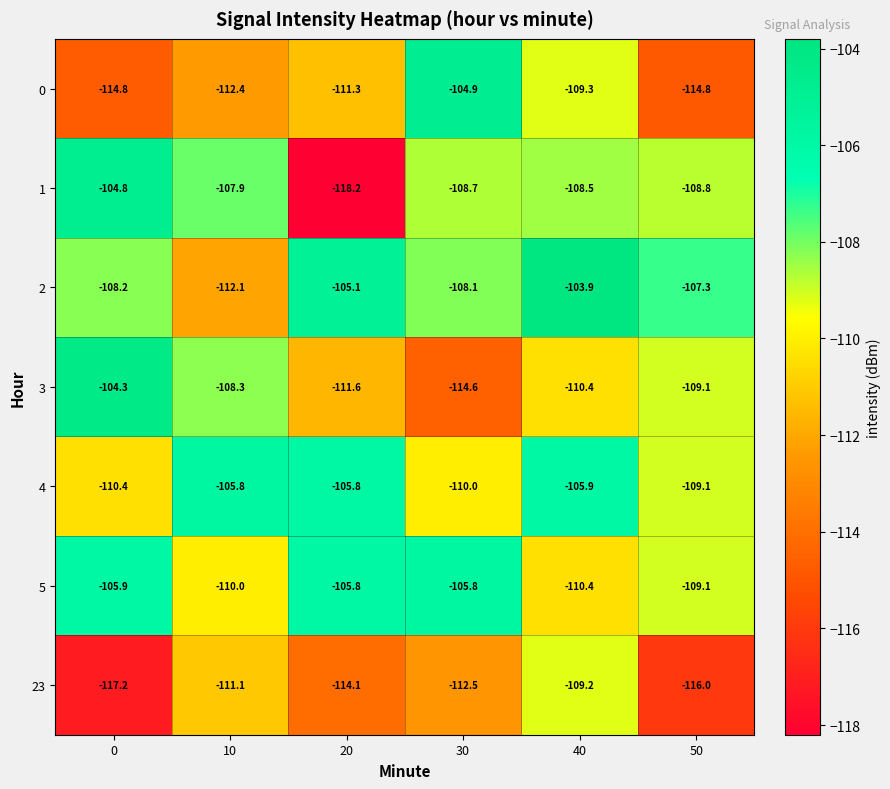

The value of 3 at 0 is -104.3. True or false?

True